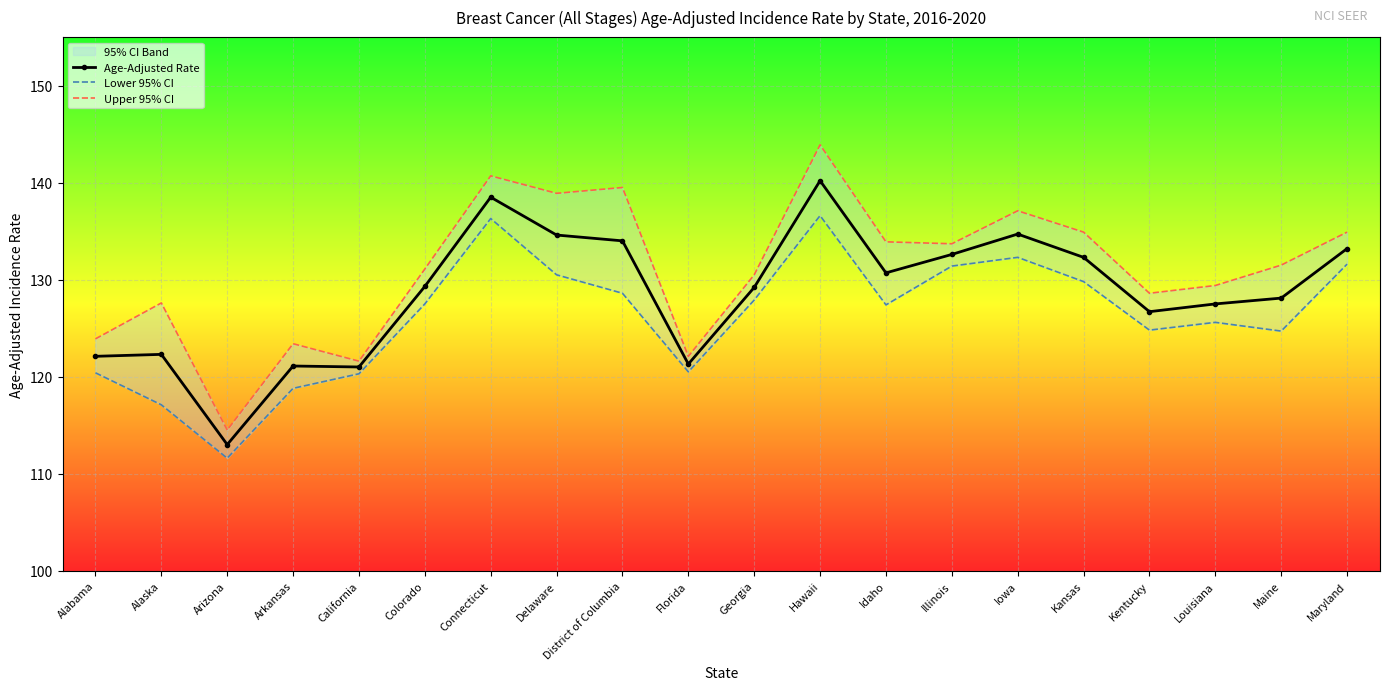

Rank the series by their maximum value, from highest to lowest.

Upper 95% CI, Age-Adjusted Rate, Lower 95% CI